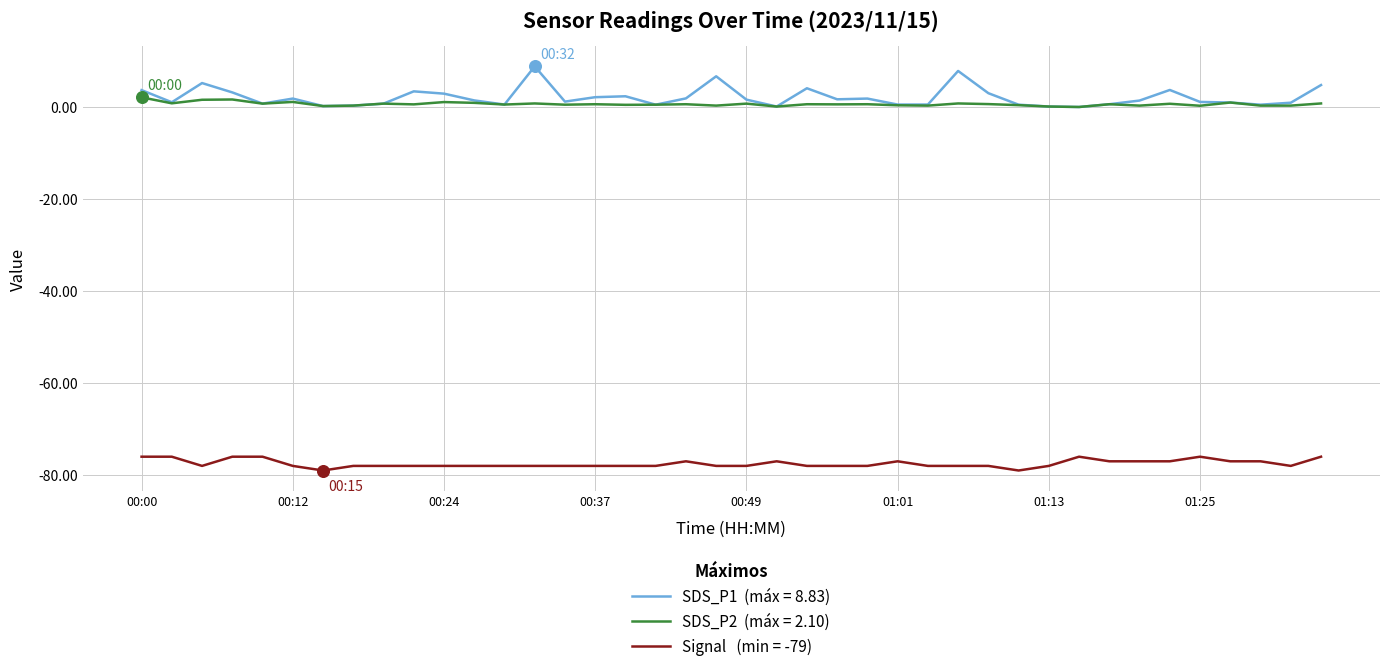

What is the minimum value shown in the chart?

-79.0